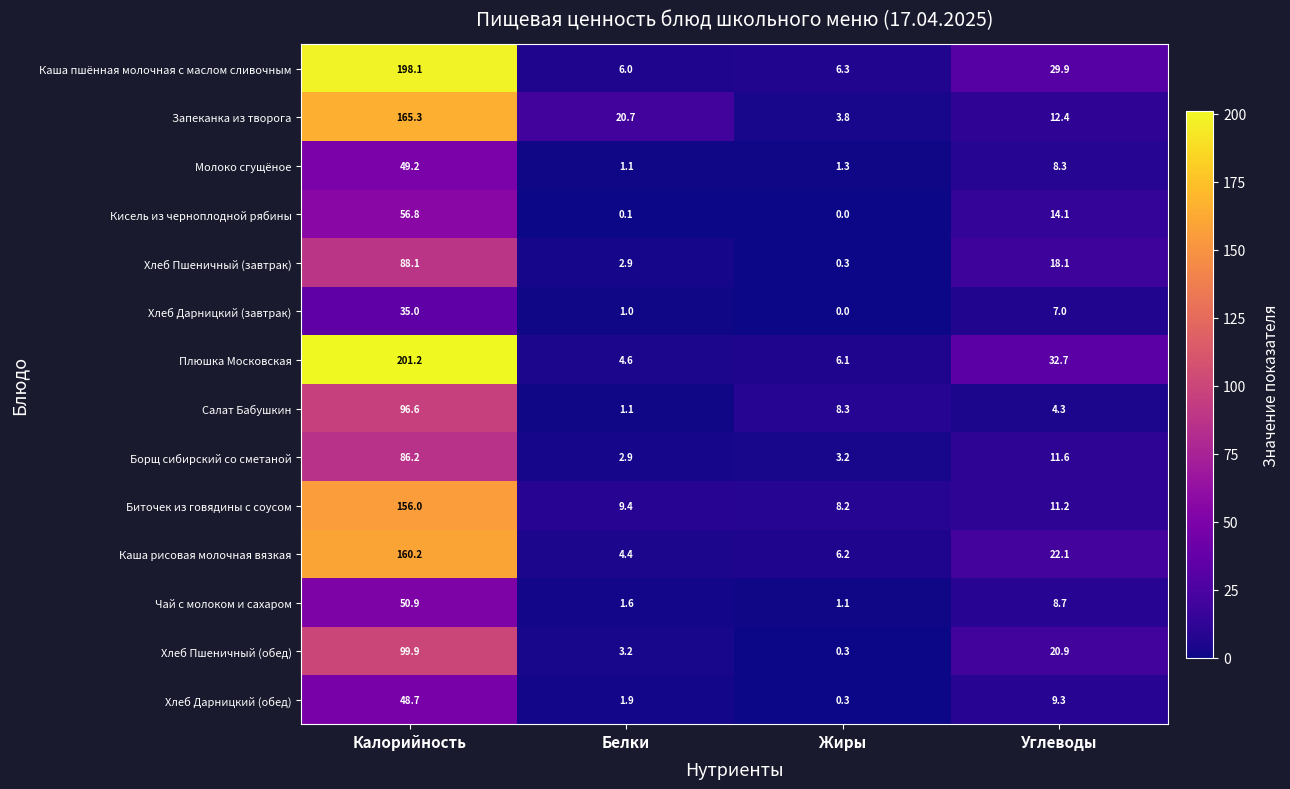

Is the value of Молоко сгущёное at Жиры greater than the value of Кисель из черноплодной рябины at Калорийность?

No